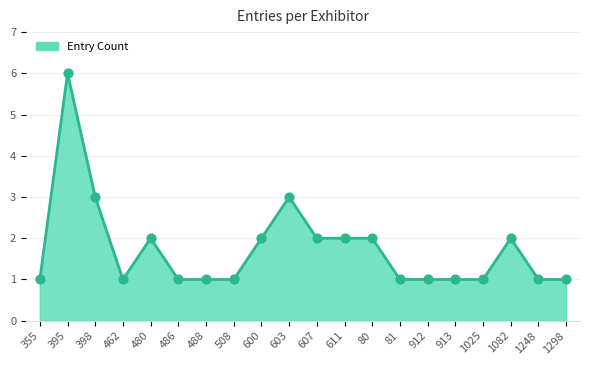

What is the ratio of the value at 611 to the value at 1025?

2.0